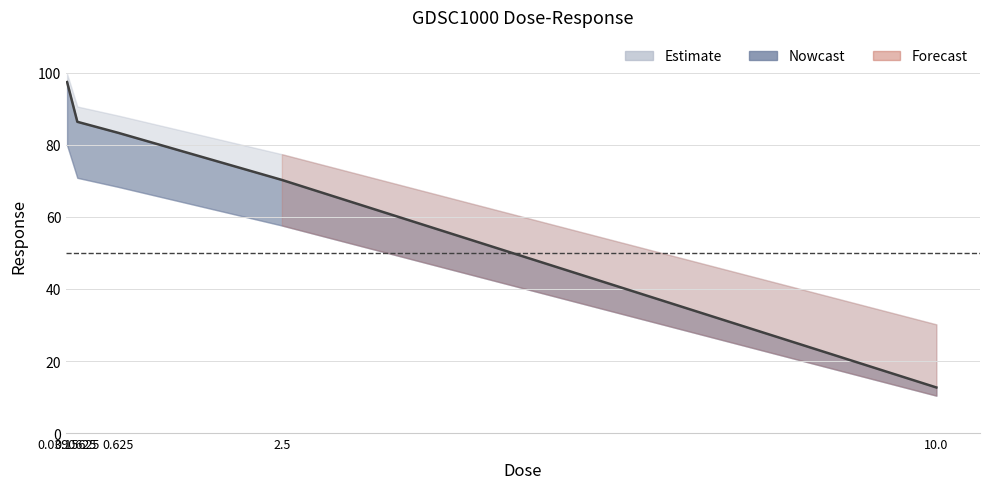

What is the label of the 1st point from the left?

0.0390625